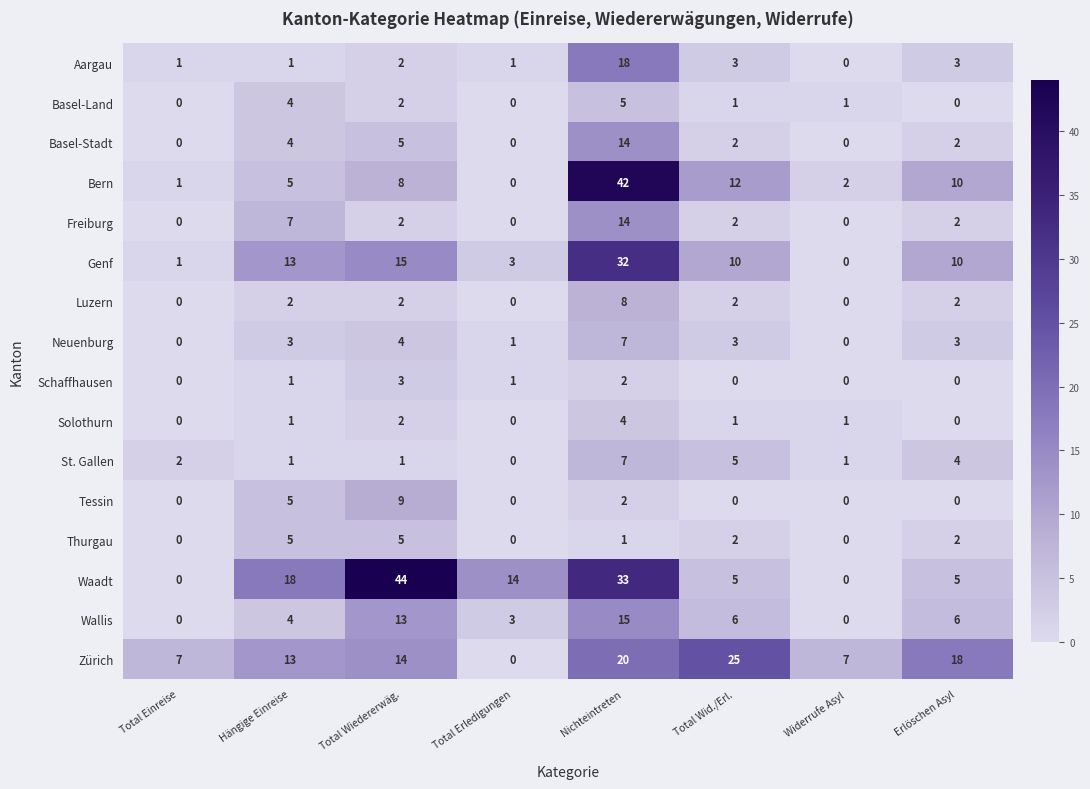

Which series changed the most between Total Einreise and Total Wid./Erl.?

Zürich